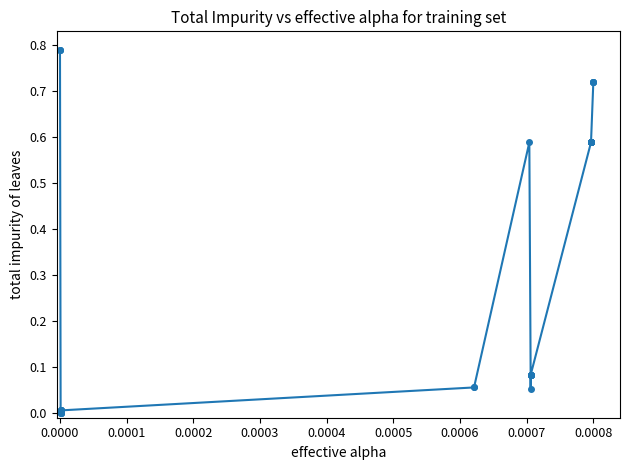

What is the average value?

0.4